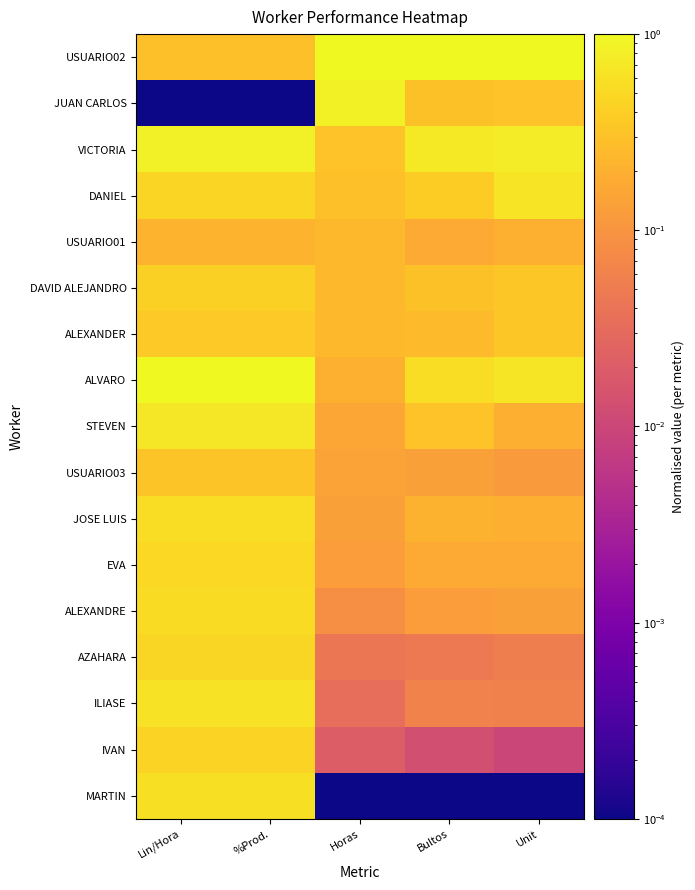

Reading left to right, what are all the values shown in this chart?

USUARIO02: Lin/Hora=0.3	%Prod.=0.3	Horas=1.0	Bultos=1.0	Unit=1.0
JUAN CARLOS: Lin/Hora=0.0	%Prod.=0.0	Horas=0.9	Bultos=0.3	Unit=0.3
VICTORIA: Lin/Hora=0.8	%Prod.=0.8	Horas=0.3	Bultos=0.7	Unit=0.8
DANIEL: Lin/Hora=0.5	%Prod.=0.5	Horas=0.3	Bultos=0.4	Unit=0.6
USUARIO01: Lin/Hora=0.2	%Prod.=0.2	Horas=0.2	Bultos=0.2	Unit=0.2
DAVID ALEJANDRO: Lin/Hora=0.4	%Prod.=0.4	Horas=0.2	Bultos=0.3	Unit=0.4
ALEXANDER: Lin/Hora=0.4	%Prod.=0.4	Horas=0.2	Bultos=0.3	Unit=0.3
ALVARO: Lin/Hora=1.0	%Prod.=1.0	Horas=0.2	Bultos=0.5	Unit=0.7
STEVEN: Lin/Hora=0.7	%Prod.=0.7	Horas=0.2	Bultos=0.3	Unit=0.2
USUARIO03: Lin/Hora=0.3	%Prod.=0.3	Horas=0.1	Bultos=0.1	Unit=0.1
JOSE LUIS: Lin/Hora=0.5	%Prod.=0.5	Horas=0.1	Bultos=0.2	Unit=0.2
EVA: Lin/Hora=0.5	%Prod.=0.5	Horas=0.1	Bultos=0.2	Unit=0.2
ALEXANDRE: Lin/Hora=0.5	%Prod.=0.5	Horas=0.1	Bultos=0.1	Unit=0.1
AZAHARA: Lin/Hora=0.5	%Prod.=0.5	Horas=0.0	Bultos=0.0	Unit=0.1
ILIASE: Lin/Hora=0.6	%Prod.=0.6	Horas=0.0	Bultos=0.1	Unit=0.1
IVAN: Lin/Hora=0.4	%Prod.=0.4	Horas=0.0	Bultos=0.0	Unit=0.0
MARTIN: Lin/Hora=0.6	%Prod.=0.6	Horas=0.0	Bultos=0.0	Unit=0.0